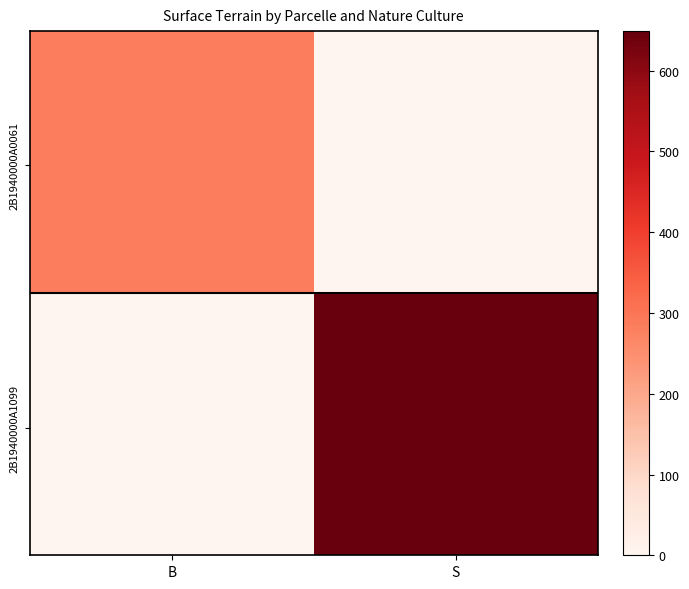

Between S and B, which is larger?

B